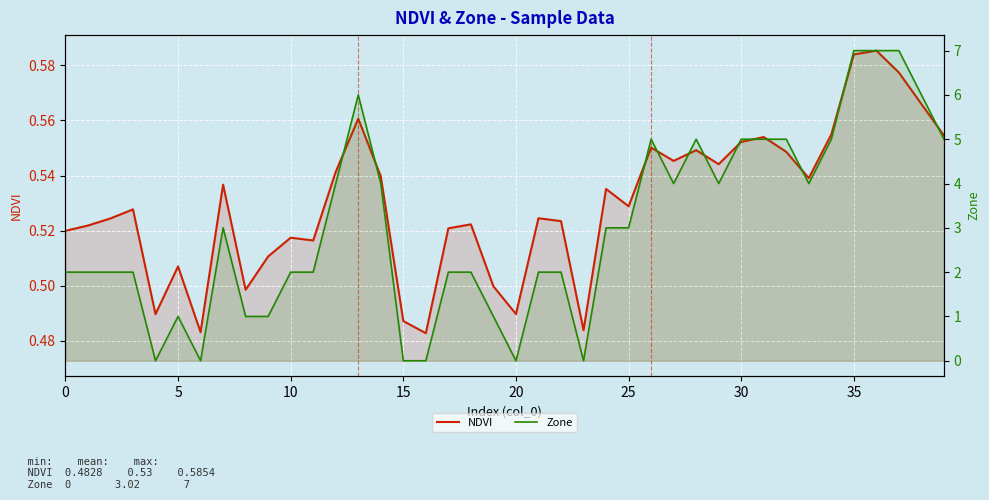

Rank the series by their maximum value, from lowest to highest.

NDVI, Zone